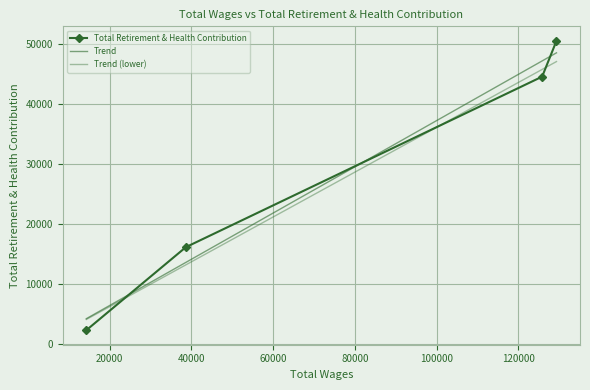

What is the sum of all Total Retirement & Health Contribution values?

113385.0